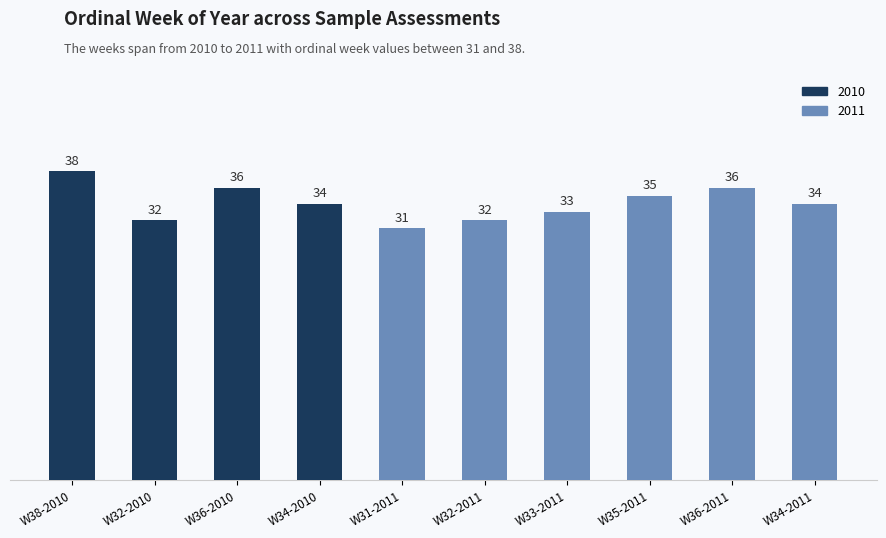

Where does the data first go above 34?

W38-2010